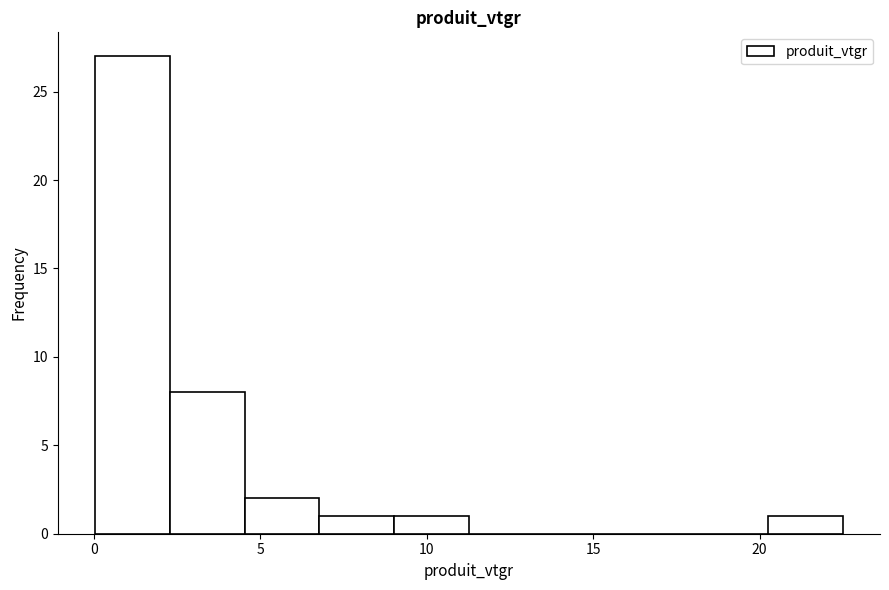

Which range on the x-axis has the tallest bar?

0.0 to 2.5